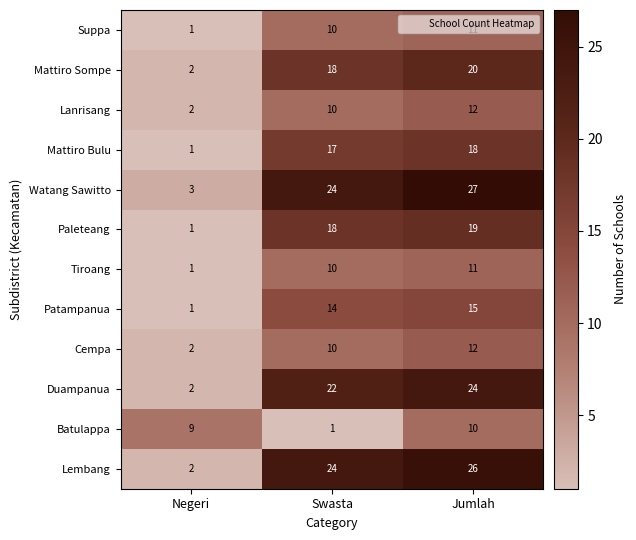

What is the difference between the highest and lowest values at Negeri?

8